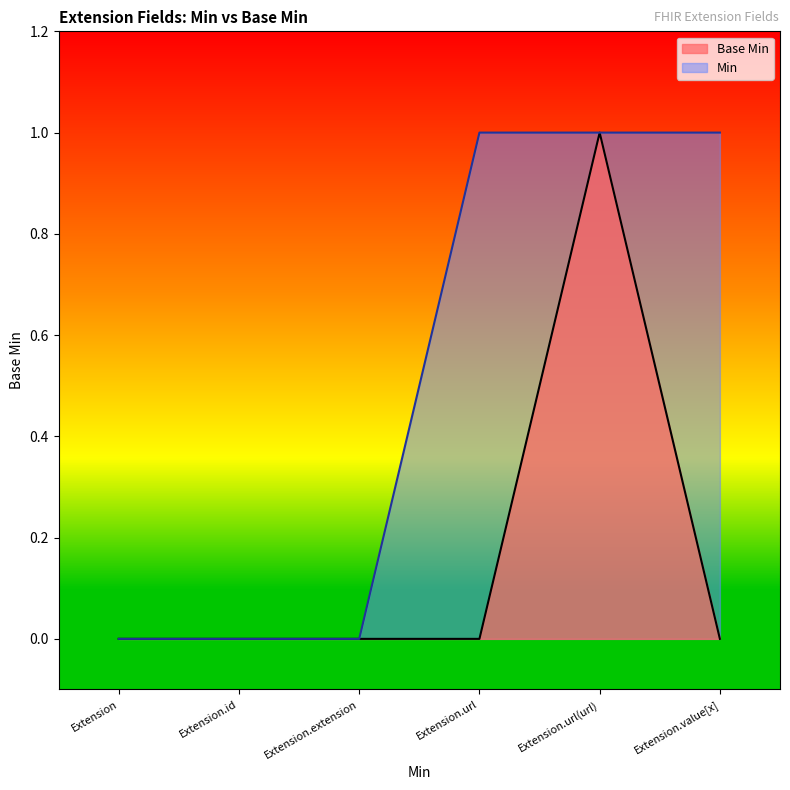

The chart shows a value of 0 at Extension.value[x]. True or false?

True